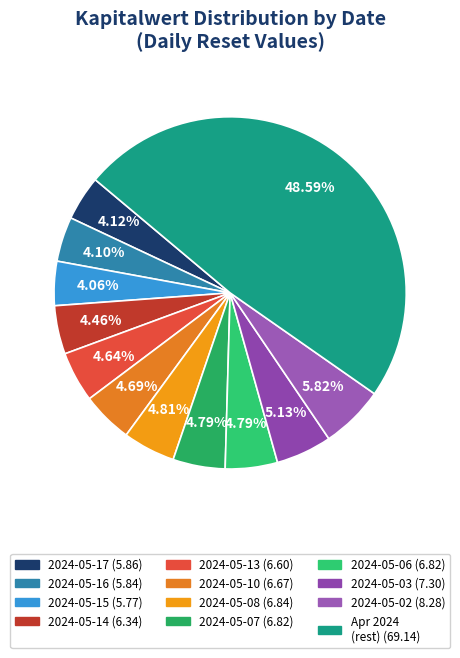

How many segments does this pie chart have?

12